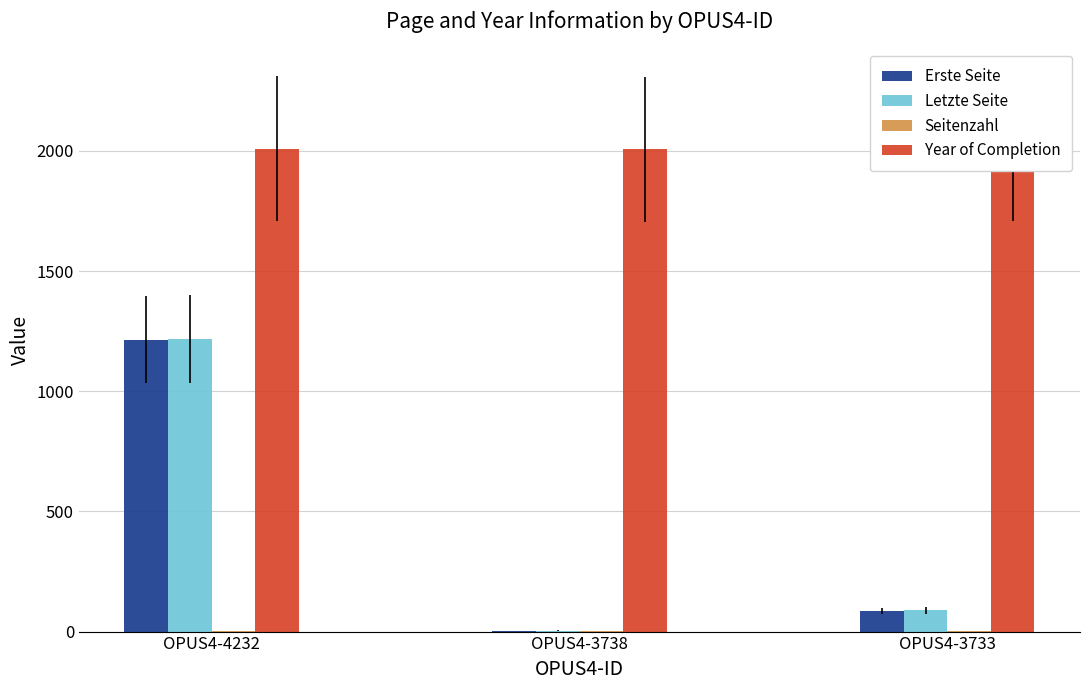

What is the highest value of the Letzte Seite series?

1218